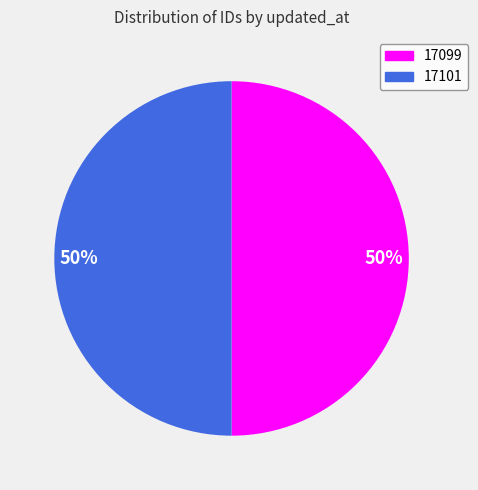

To the nearest percent, what is the average slice percentage?

50%